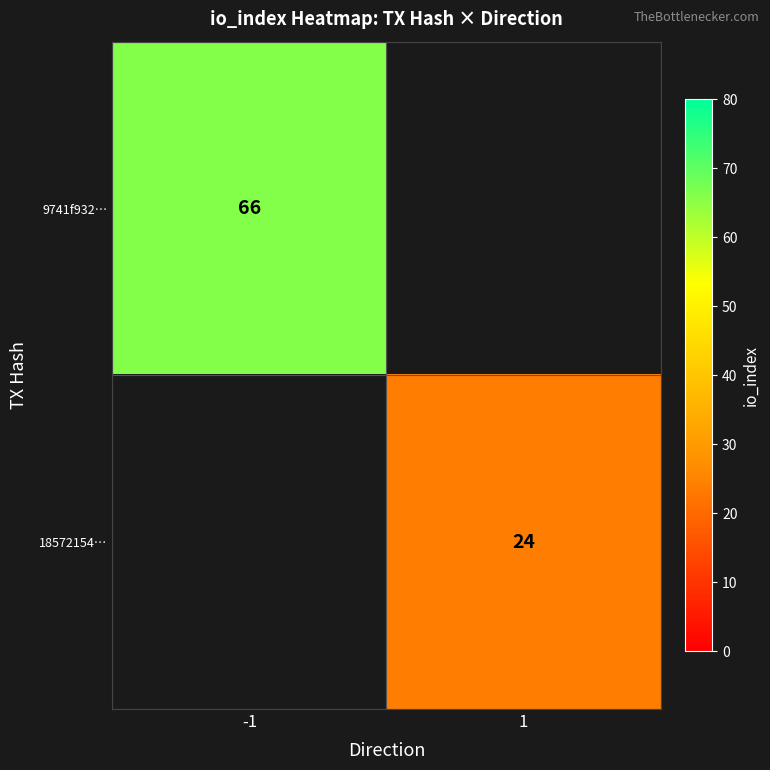

True or false: 18572154… has a value of 40 at 1.

False